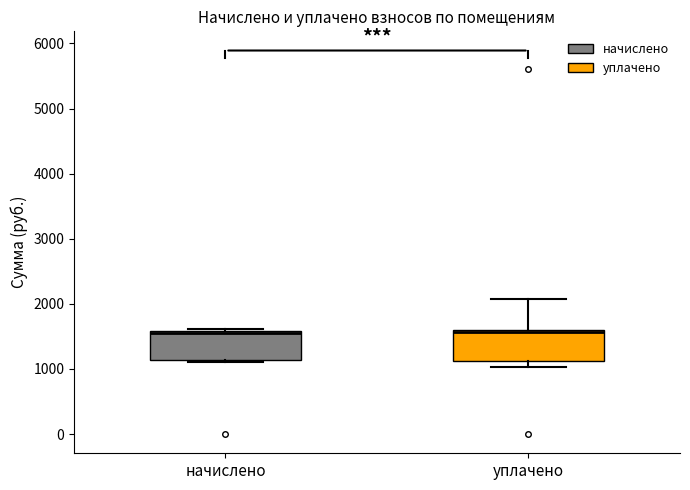

Reading left to right, transcribe this box plot: for each box, give where its median line is, the range the box spans, and where its two whiskers end, as read against the y-axis. The values are not printed on the chart, so give them approximately, as read against the axis.

начислено: median 1600, box 1100 to 1600, whiskers 1100 to 1600 (just above the box's upper edge)
уплачено: median 1600 (just below the box's upper edge), box 1100 to 1600, whiskers 1000 to 2100